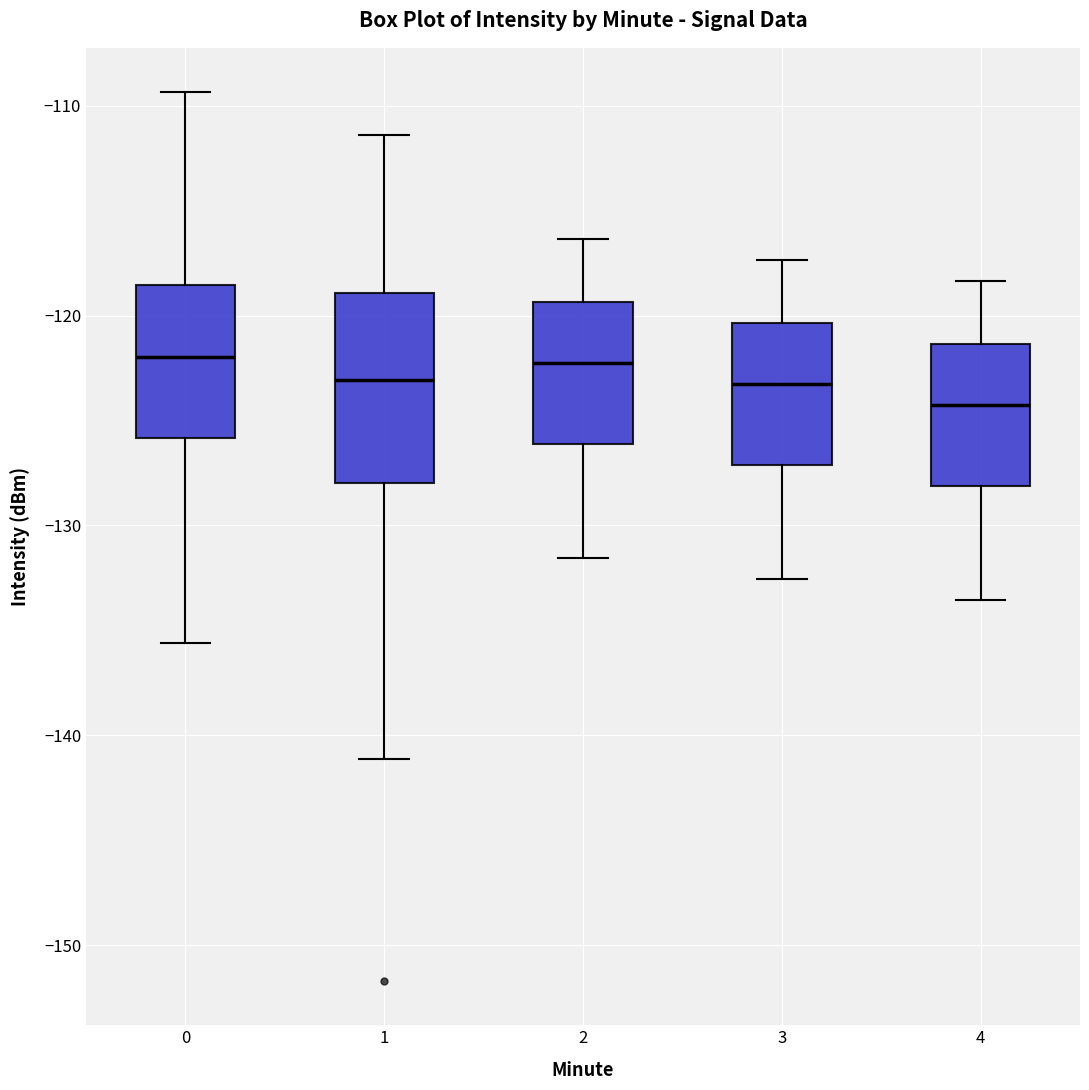

Reading left to right, transcribe this box plot: for each box, give where its median line is, the range the box spans, and where its two whiskers end, as read against the y-axis. The values are not printed on the chart, so give them approximately, as read against the axis.

0: median -122, box -126 to -119, whiskers -136 to -109
1: median -123, box -128 to -119, whiskers -141 to -111
2: median -122, box -126 to -119, whiskers -132 to -116
3: median -123, box -127 to -120, whiskers -133 to -117
4: median -124, box -128 to -121, whiskers -134 to -118